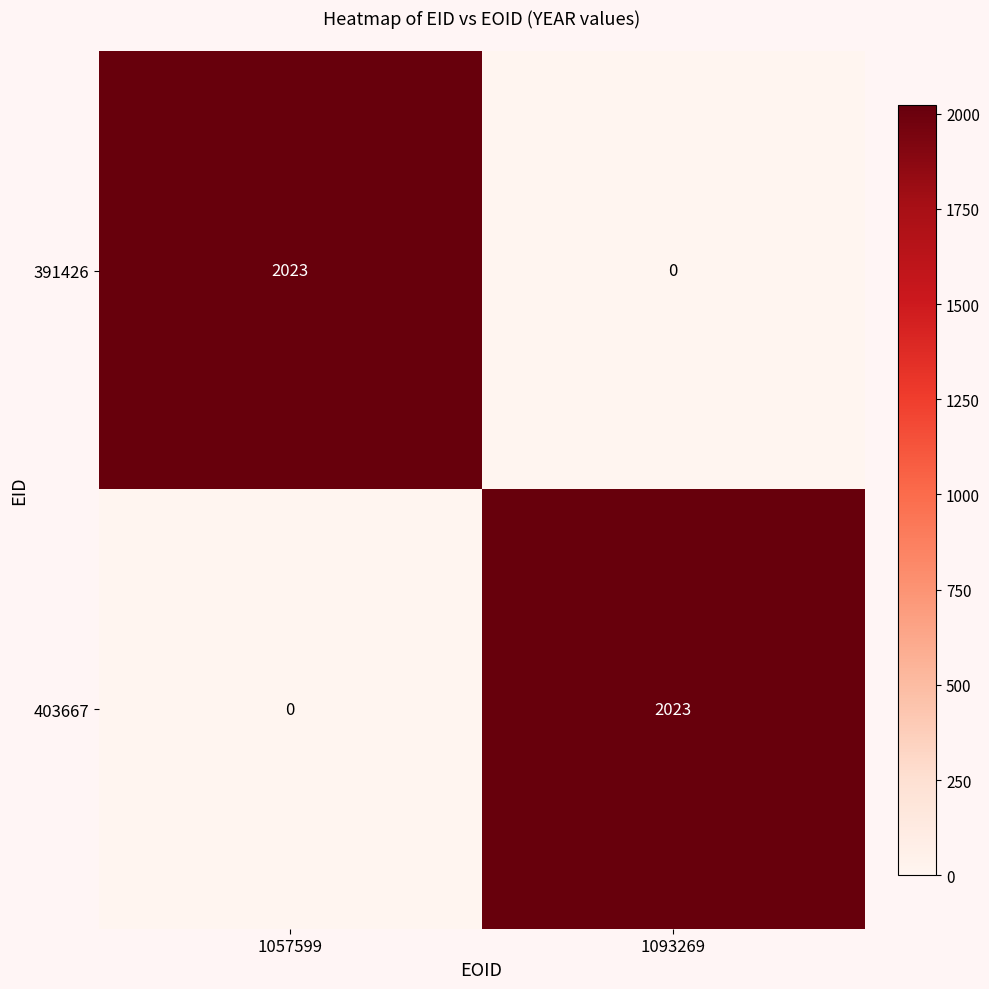

What is the spread (max minus min) of values at 1057599?

2023